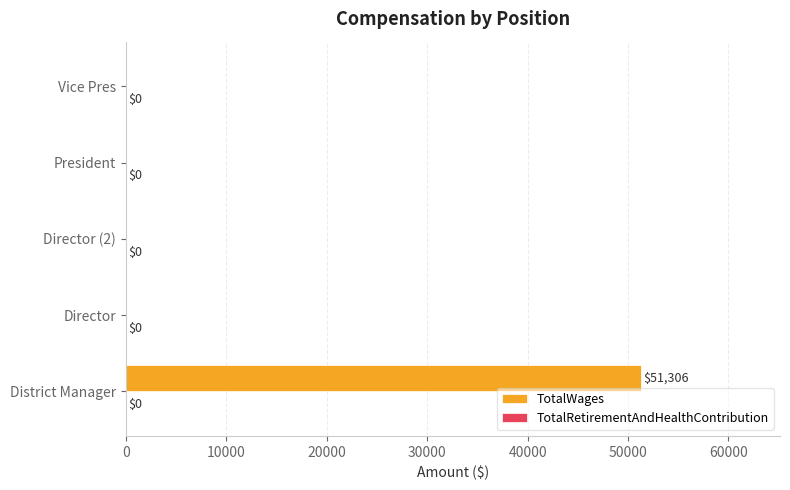

Is it true that the value at Director (2) is 0?

True